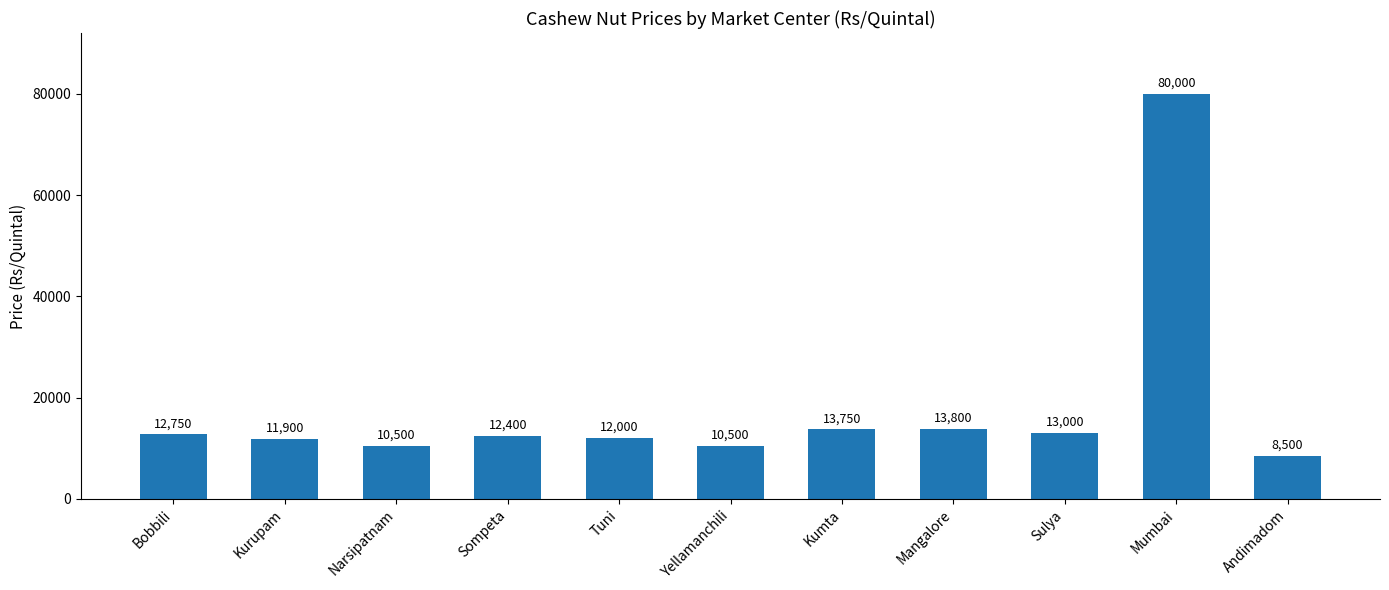

Does the chart contain any negative values?

No